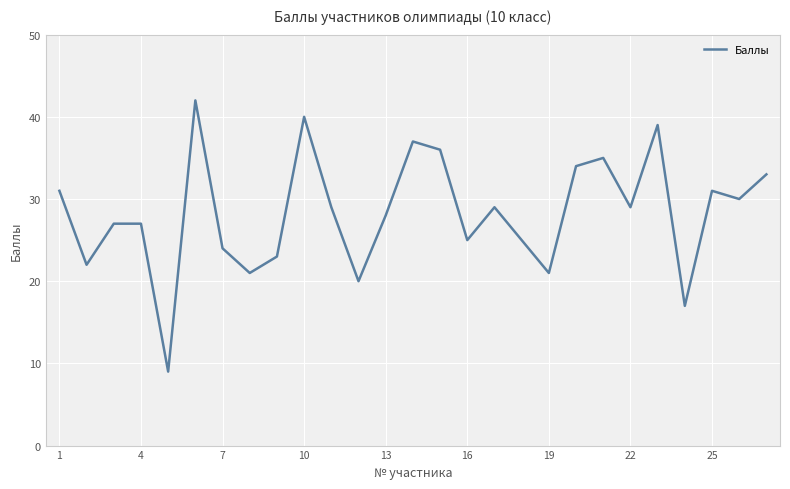

Count the number of categories in the chart.

27